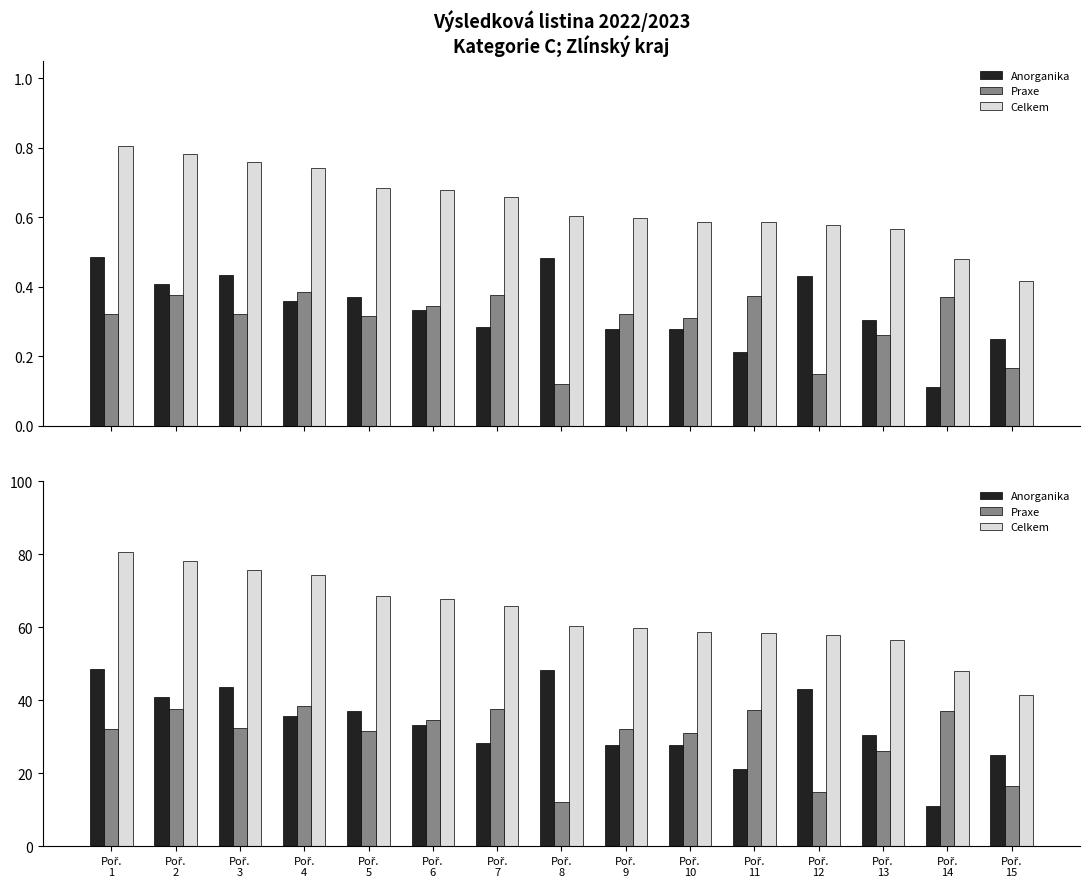

True or false: Celkem has a value of 25.1 at Poř.
6.

False